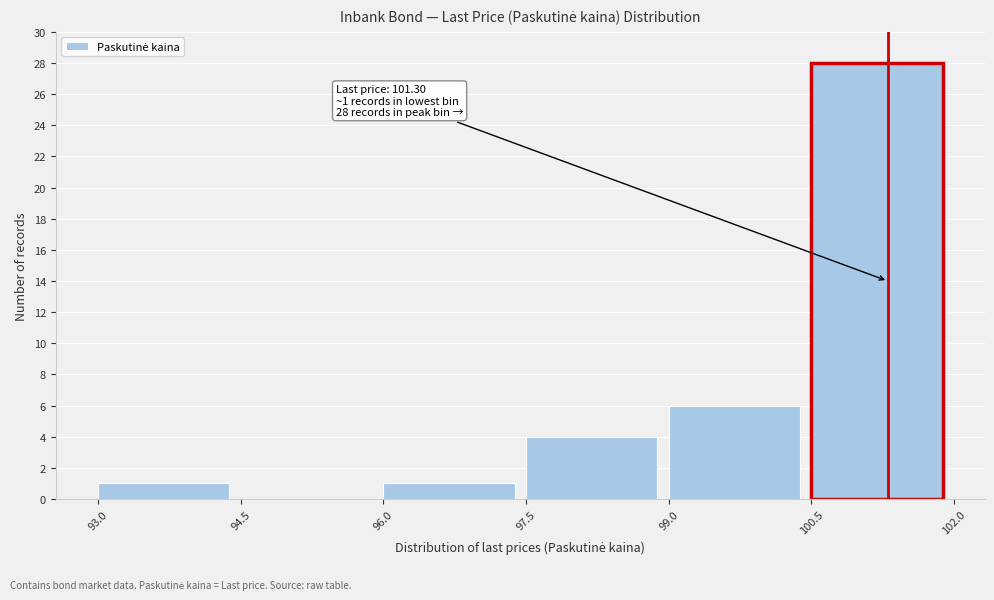

Over which range of the x-axis is the bar tallest?

100.5 to 102.0